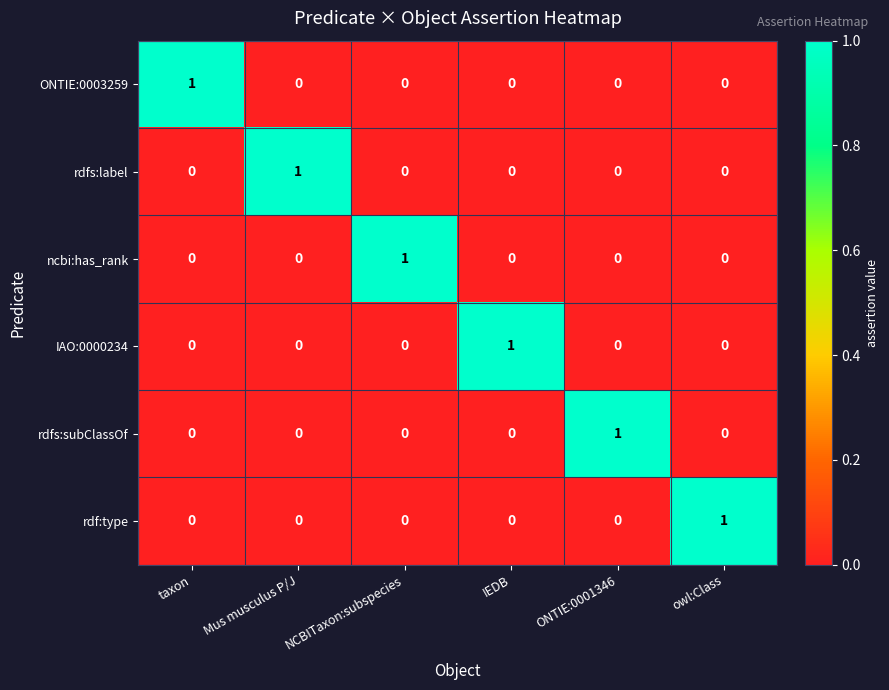

The rdf:type series shows 0 at IEDB. True or false?

True